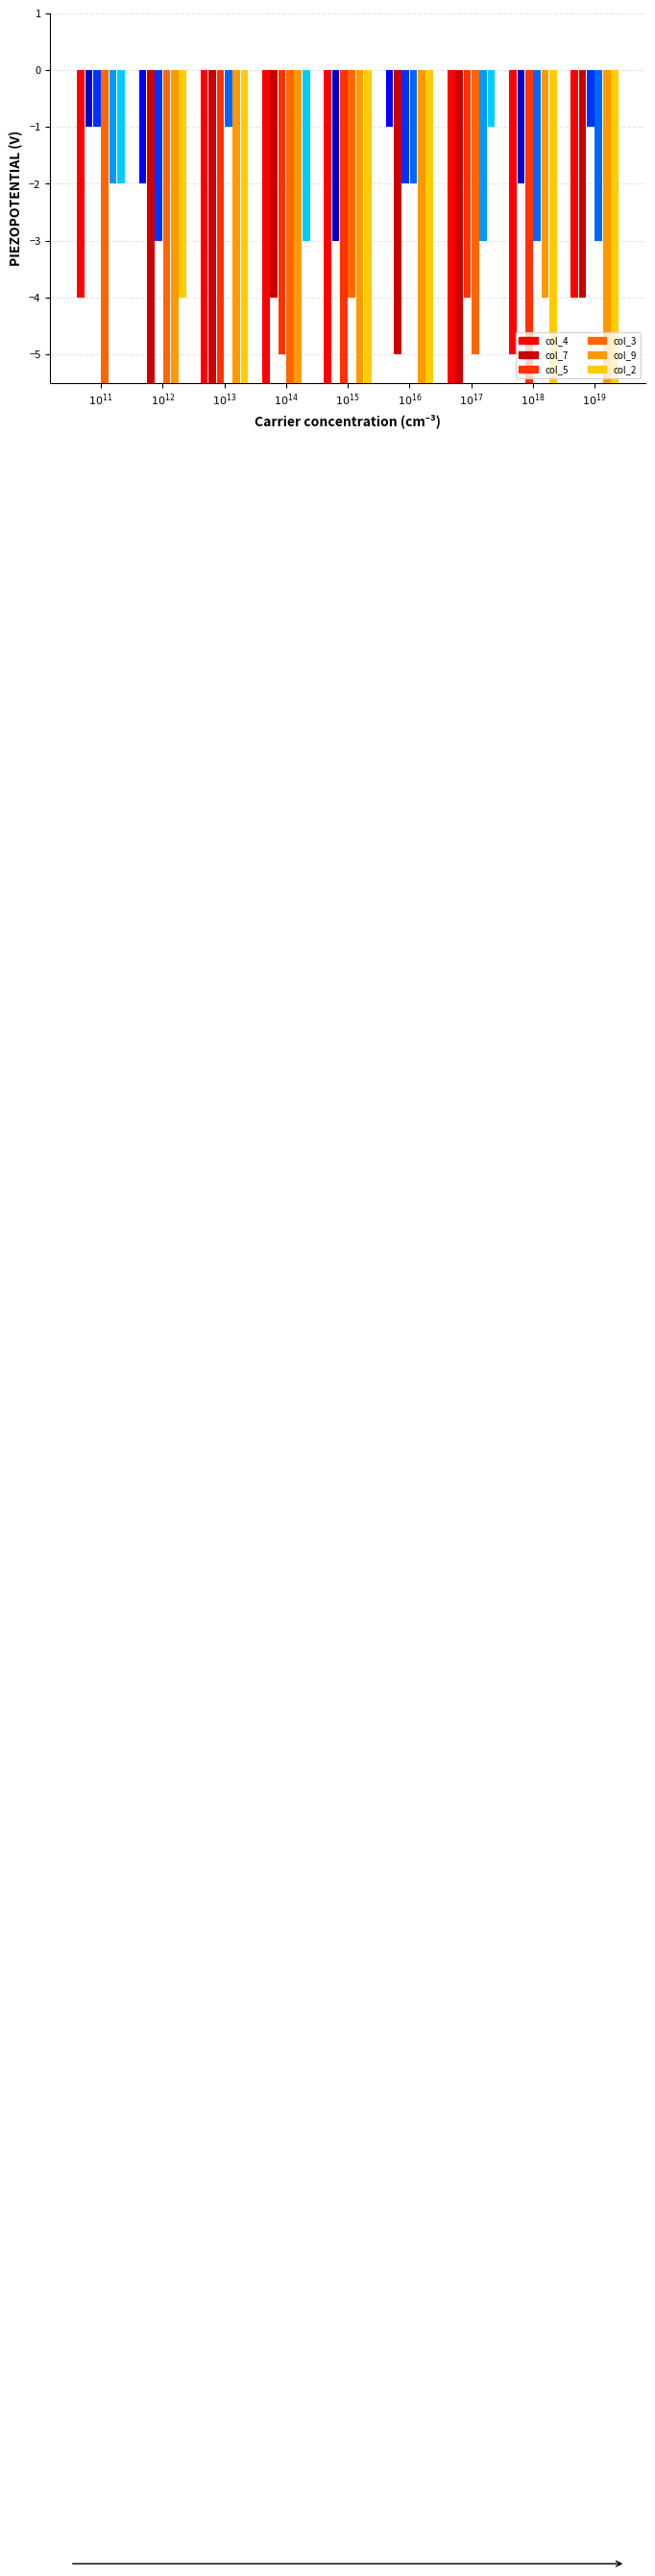

What value does the col_3 series have at $10^{13}$?

-1